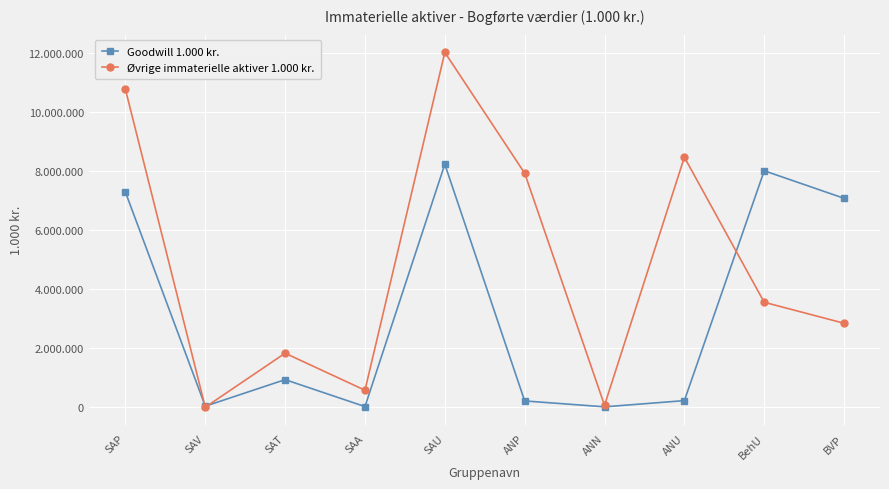

True or false: Øvrige immaterielle aktiver 1.000 kr. and Goodwill 1.000 kr. cross at least once.

True